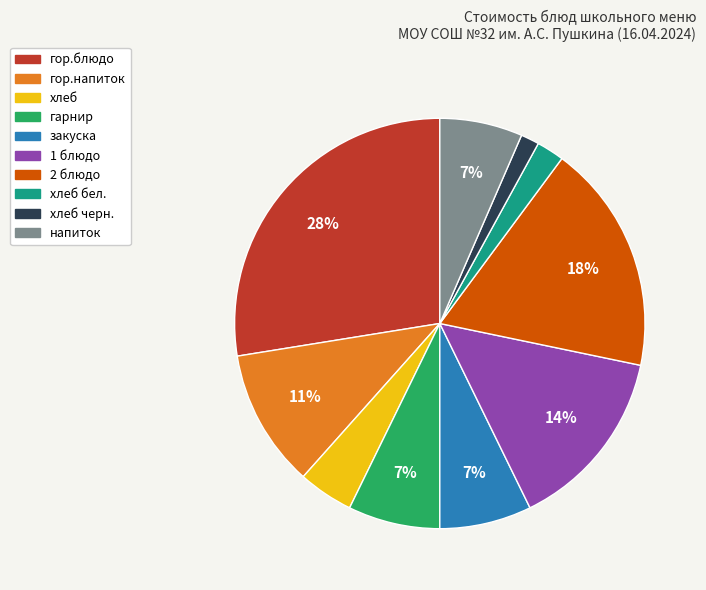

To the nearest percent, what is the average slice percentage?

10%